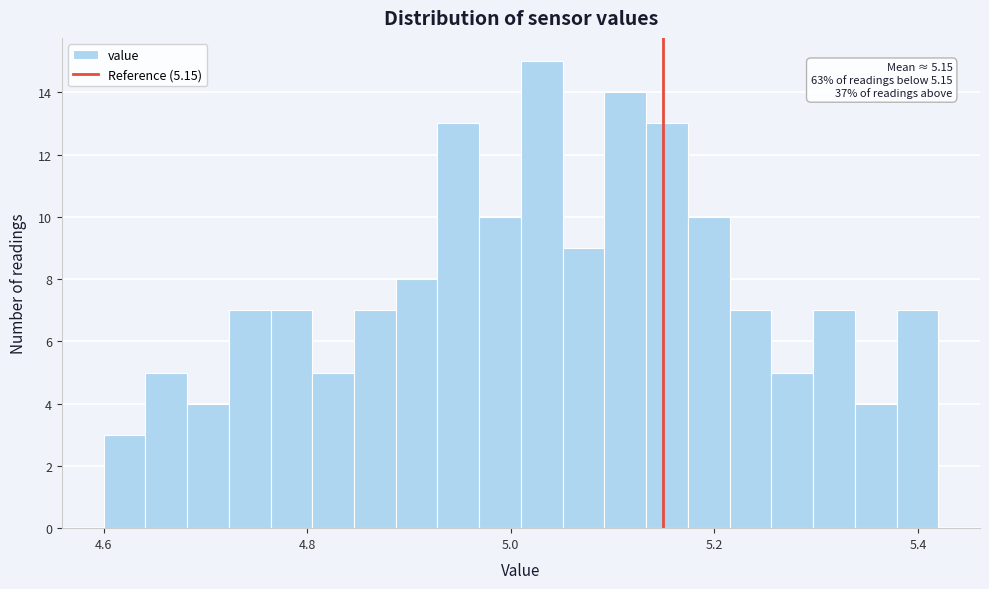

Around what value on the x-axis is the tallest bar? Give the approximate position of its centre, as read against the axis.

5.04